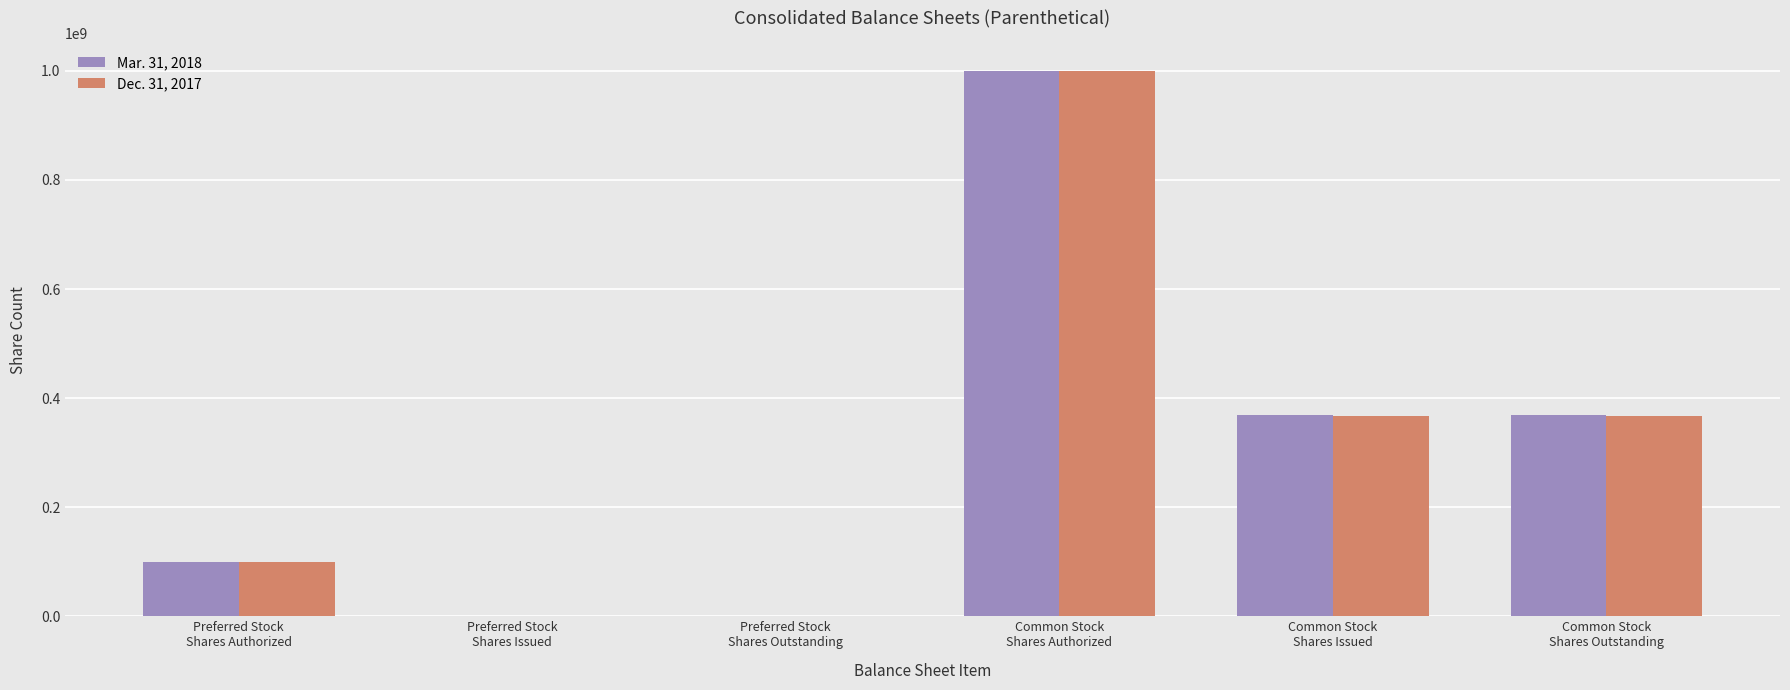

At which label does Dec. 31, 2017 reach its peak?

Common Stock
Shares Authorized